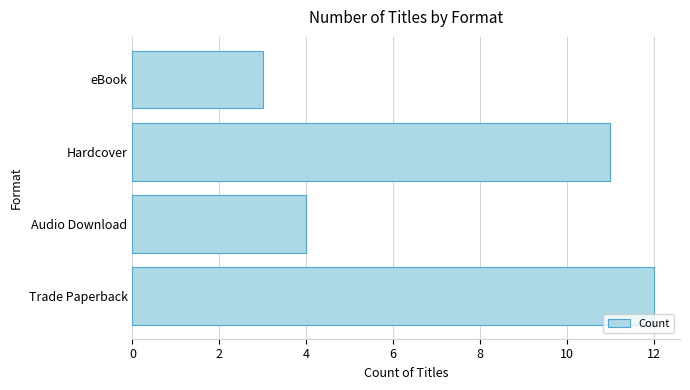

Between Hardcover and Audio Download, which is larger?

Hardcover